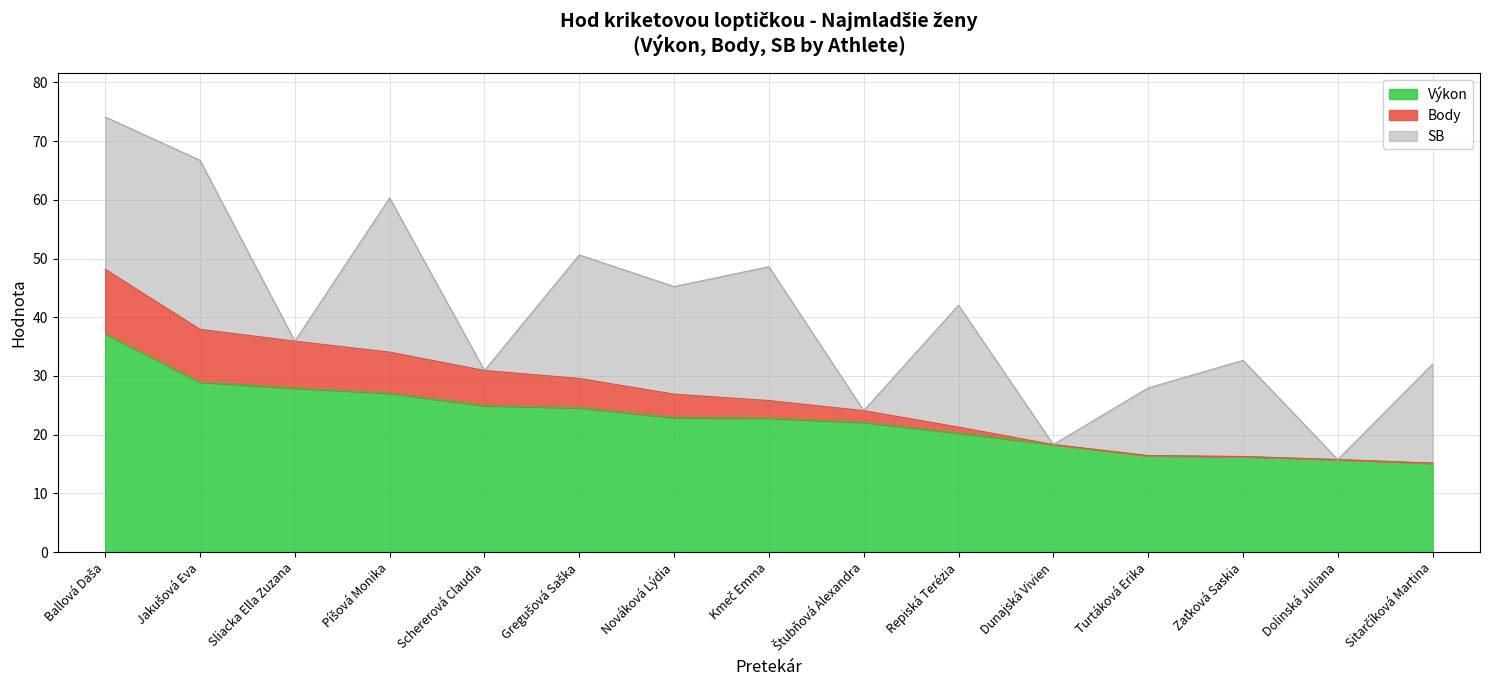

Is it true that Výkon equals 24.9 at Schererová Claudia?

True